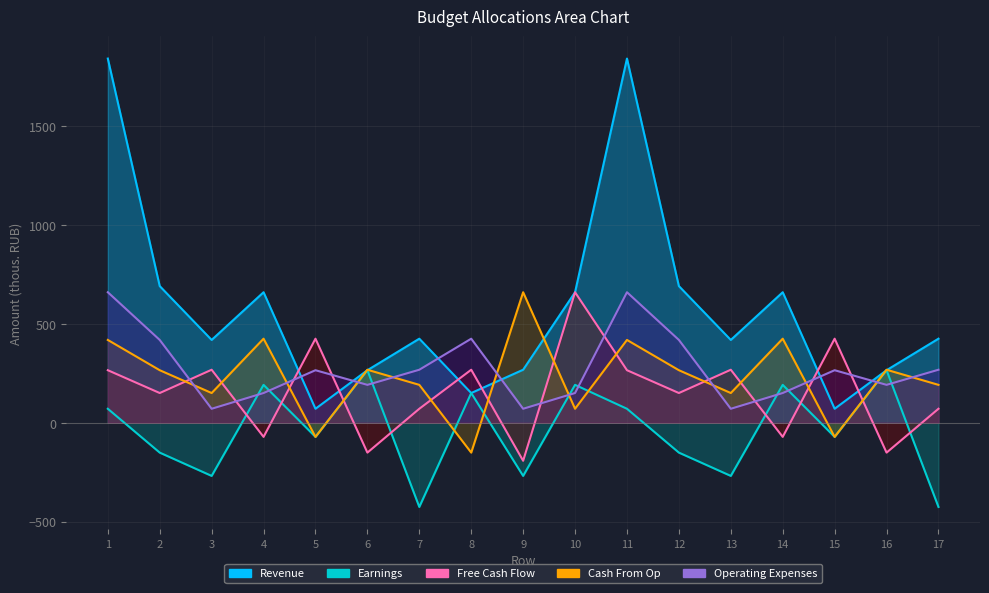

Which category has the lowest value across all series?

7